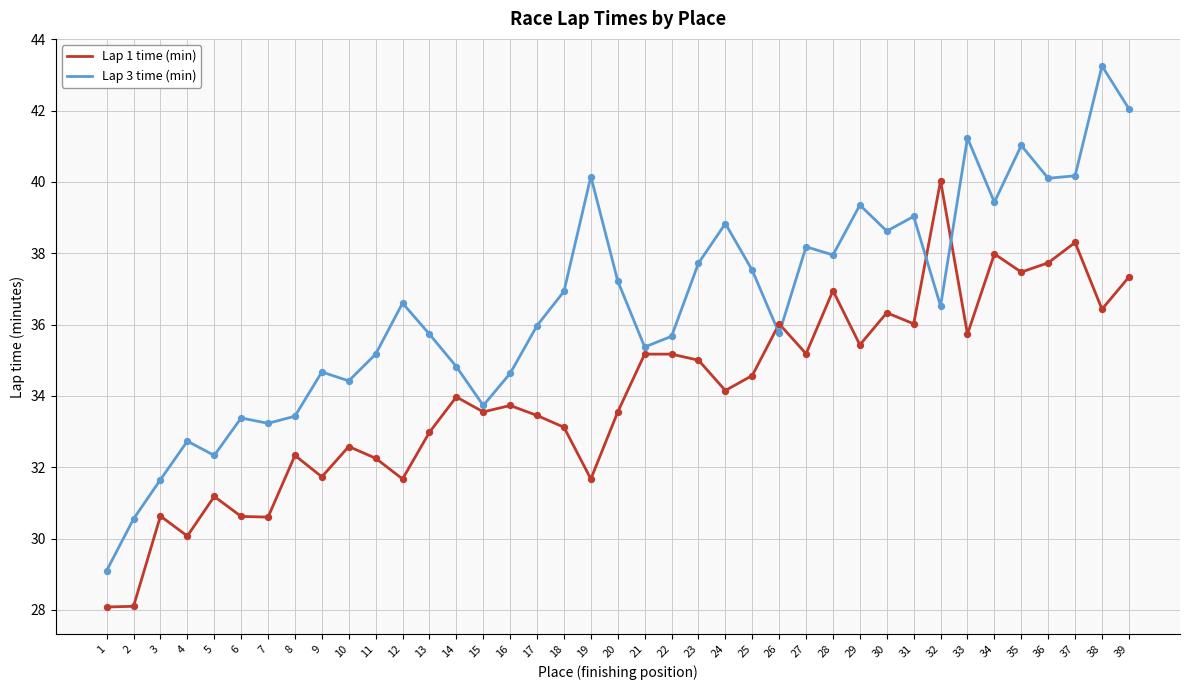

At which category is the sum across all series the highest?

38